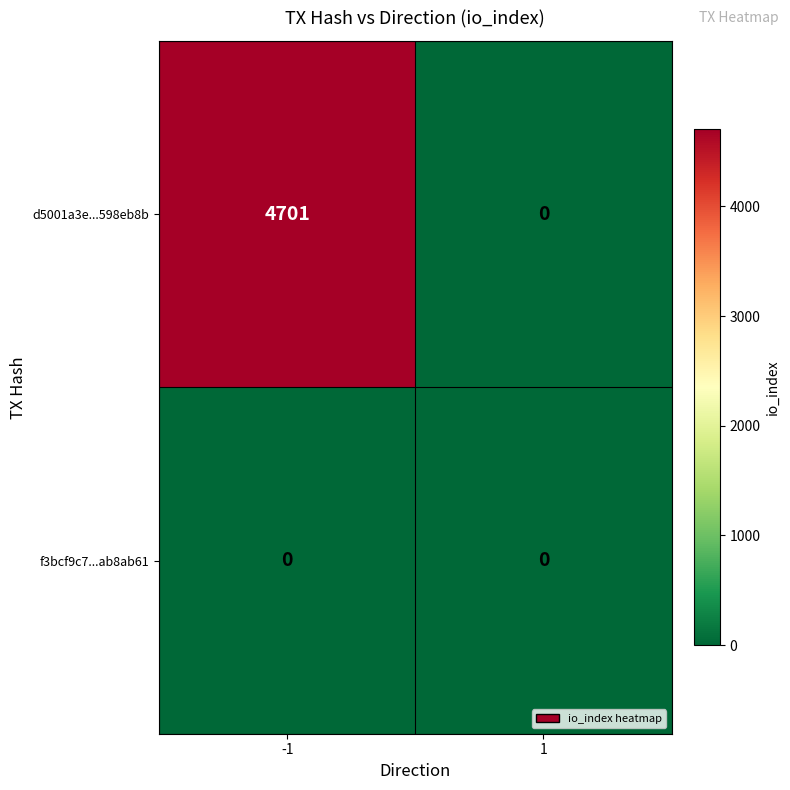

Which series has the largest total across all categories?

d5001a3e...598eb8b